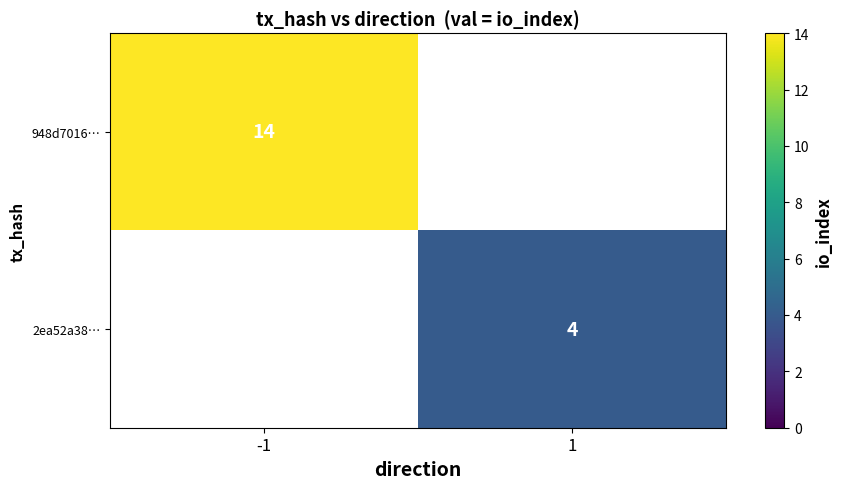

At how many categories does at least one series exceed 8?

1